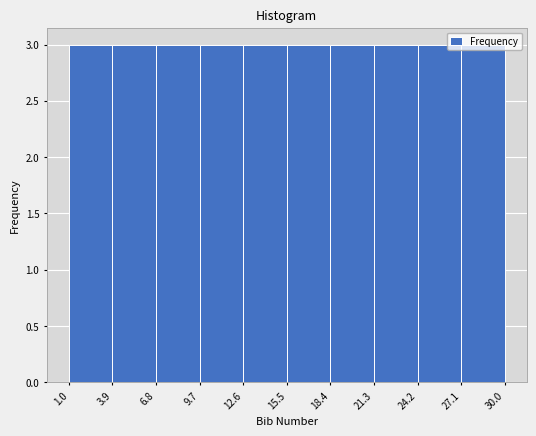

Reading left to right, list every bar in this chart as the range it spans on the x-axis followed by its height. The values are not printed on the chart, so give them approximately, as read against the axis.

1.0 to 3.9: 3
3.9 to 6.8: 3
6.8 to 9.7: 3
9.7 to 12.6: 3
12.6 to 15.5: 3
15.5 to 18.4: 3
18.4 to 21.3: 3
21.3 to 24.2: 3
24.2 to 27.1: 3
27.1 to 30.0: 3